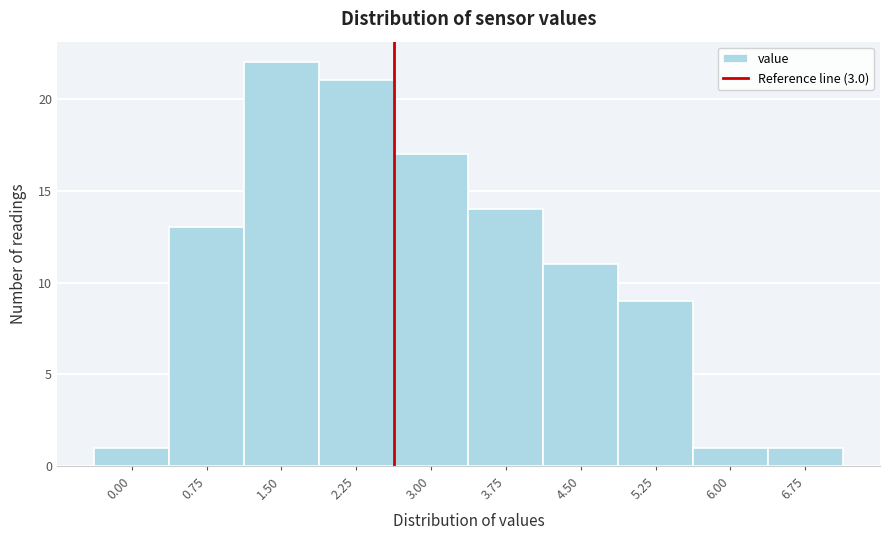

Reading right to left, transcribe all the data shown in this chart.

1	1	9	11	14	17	21	22	13	1